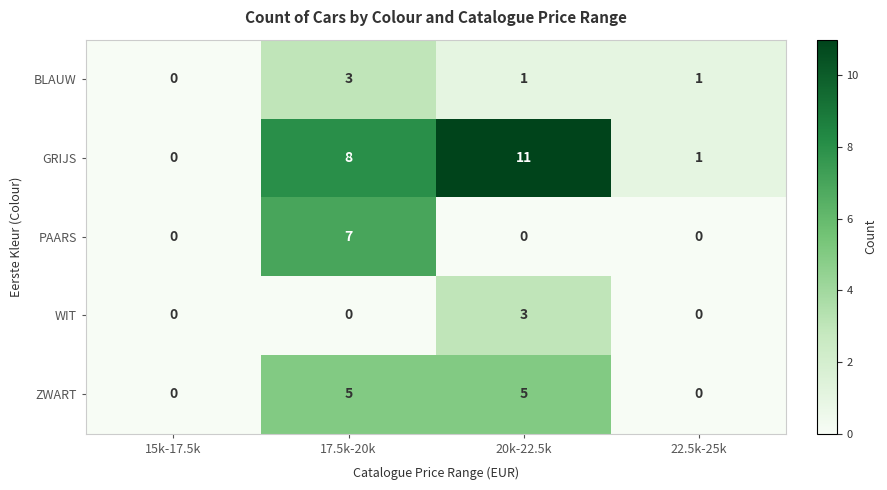

How many positive values does the ZWART series have?

2